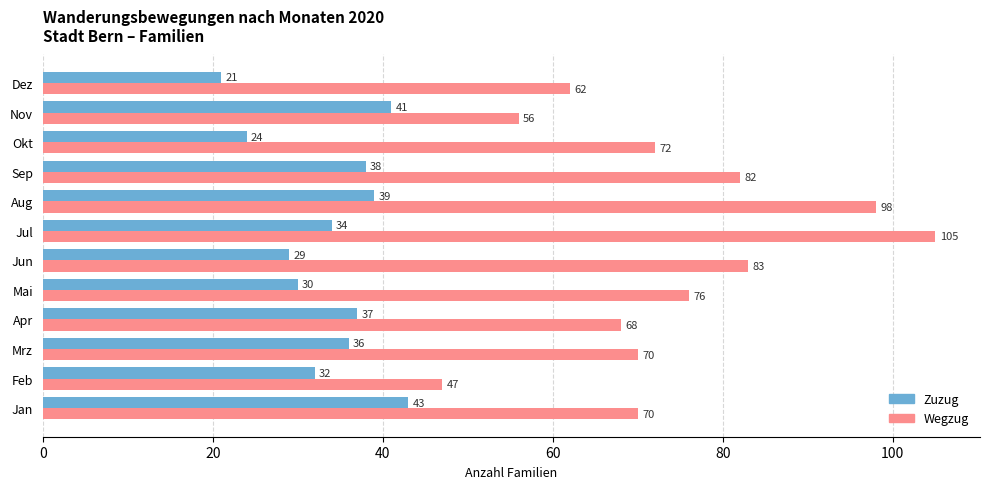

What is the difference between the highest and lowest values at Apr?

31